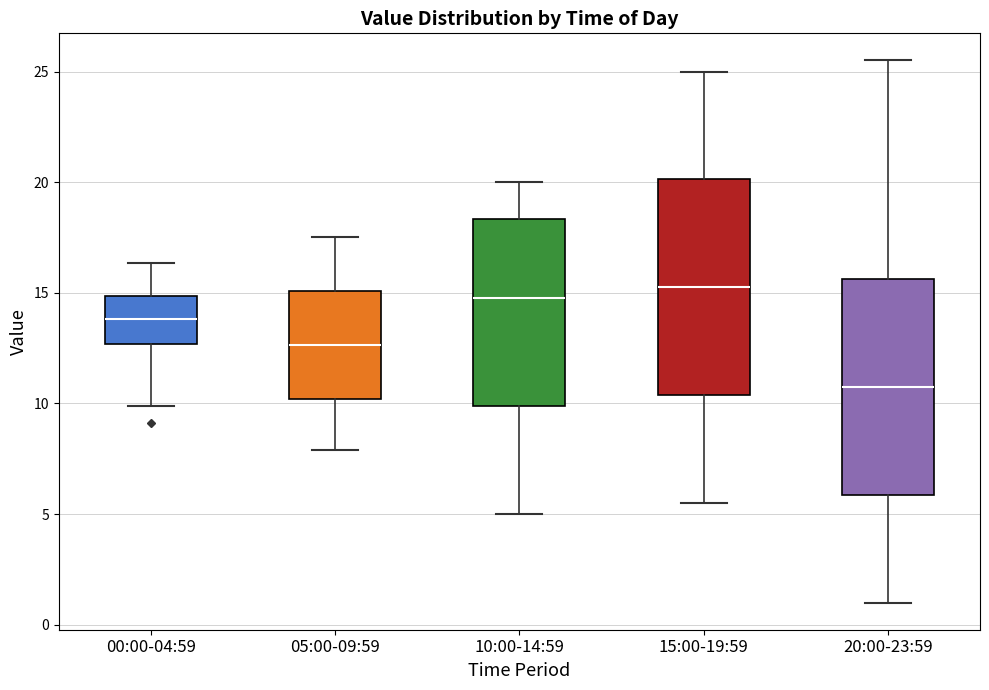

Where does the upper whisker of the box for 10:00-14:59 end on the y-axis? The values are not printed on the chart, so give them approximately, as read against the axis.

20.0